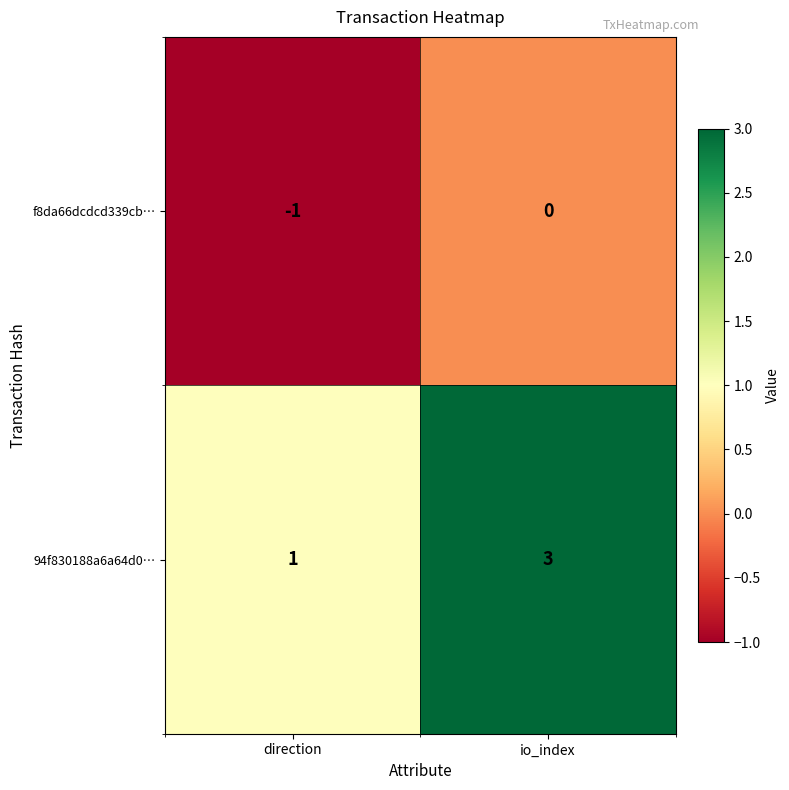

True or false: f8da66dcdcd339cb… has a value of -1 at io_index.

False